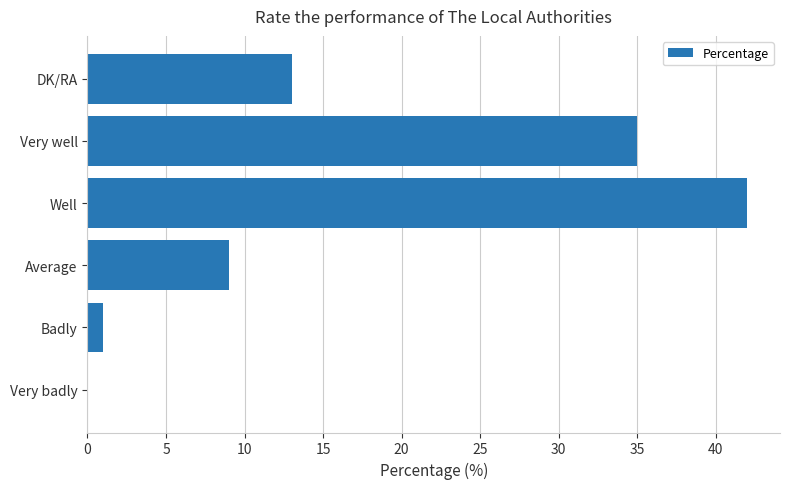

What is the ratio of the value at Very well to the value at Badly?

35.0